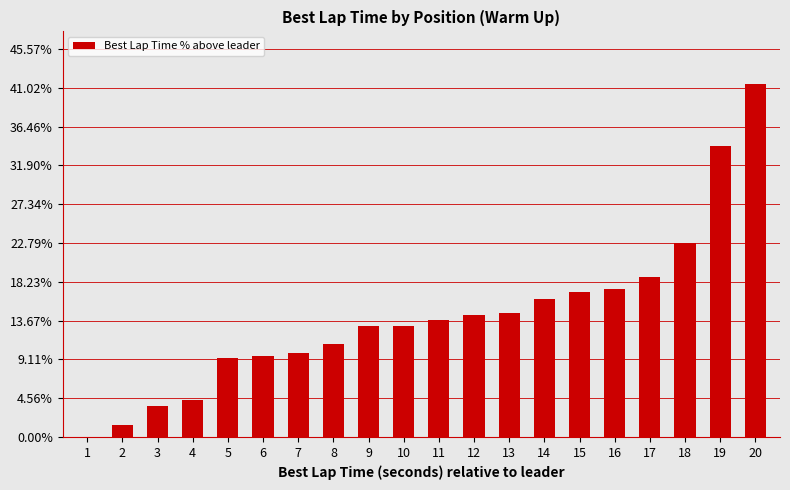

Reading left to right, extract all data points from this chart.

1=0.0	2=1.4	3=3.6	4=4.3	5=9.3	6=9.6	7=9.9	8=10.9	9=13.1	10=13.1	11=13.8	12=14.3	13=14.6	14=16.2	15=17.0	16=17.4	17=18.9	18=22.8	19=34.2	20=41.4